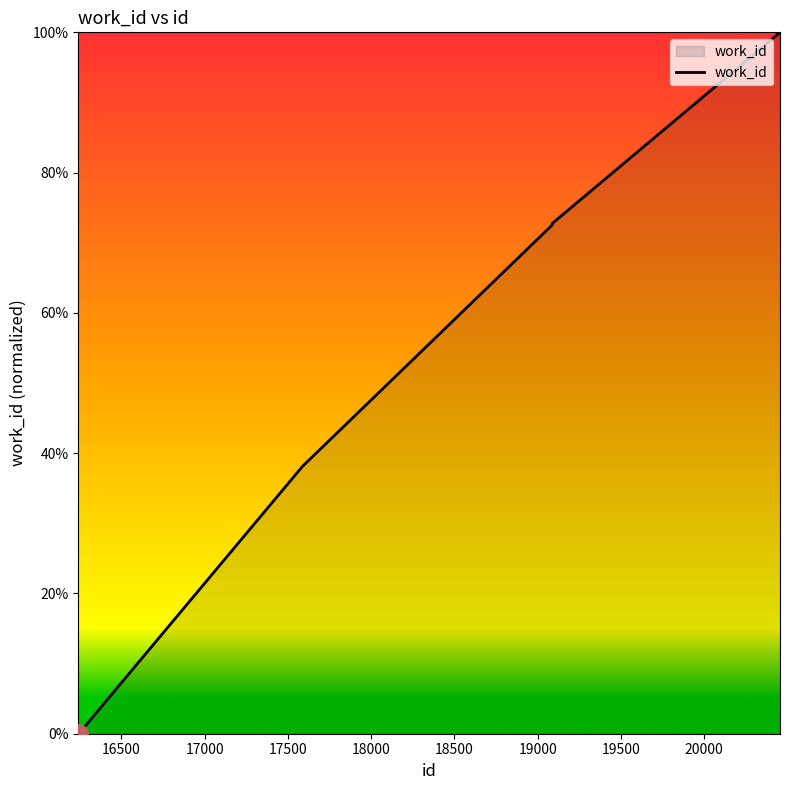

What is the difference between the maximum and minimum values?

100.0